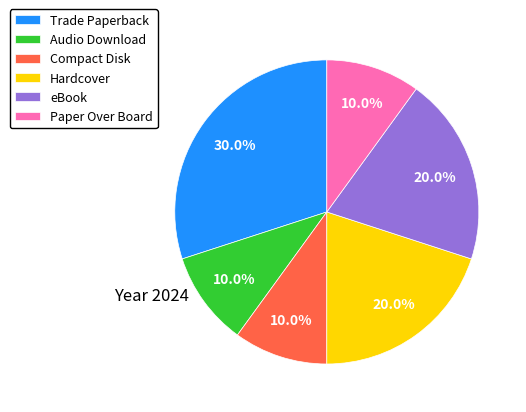

What is the ratio of the value at eBook to the value at Trade Paperback?

0.7